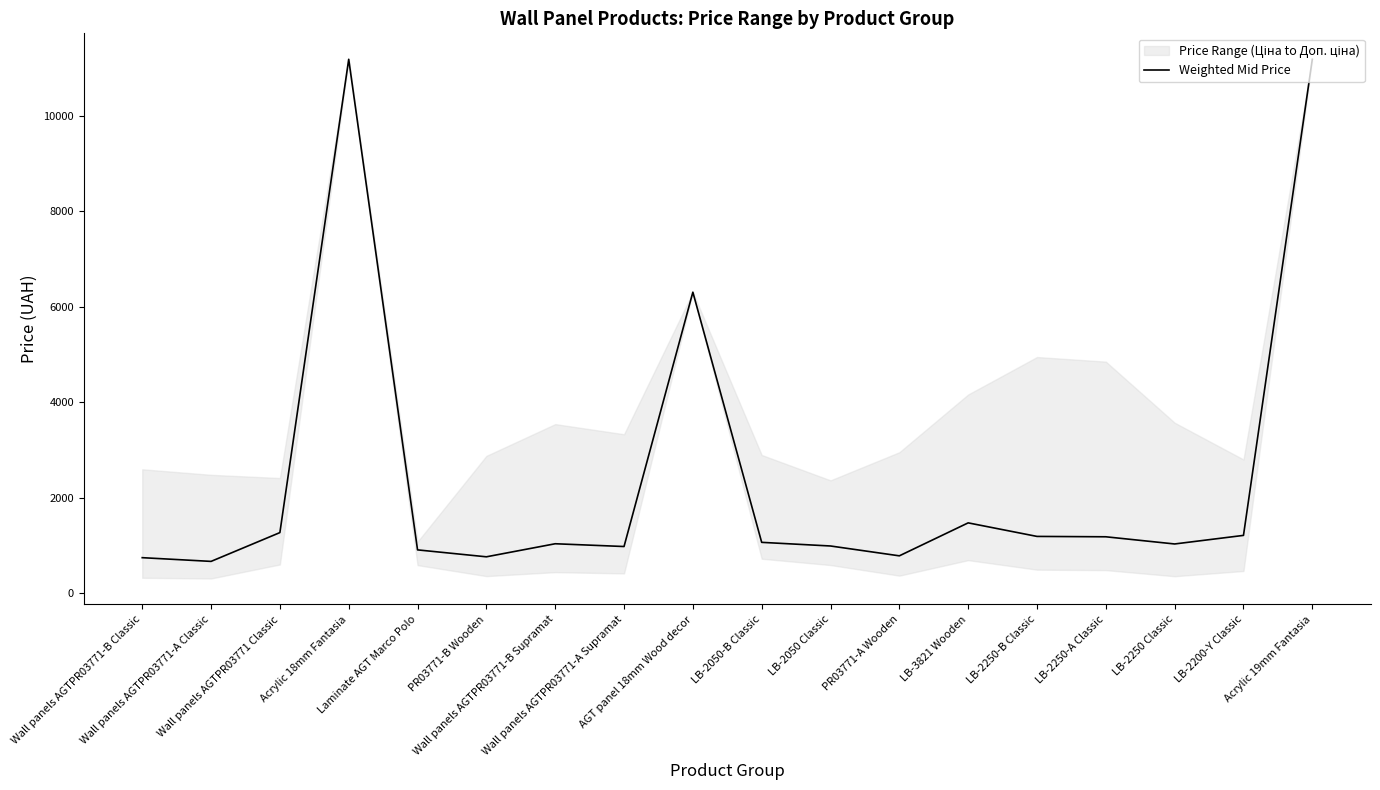

What is the label of the 17th point from the left?

LB-2200-Y Classic